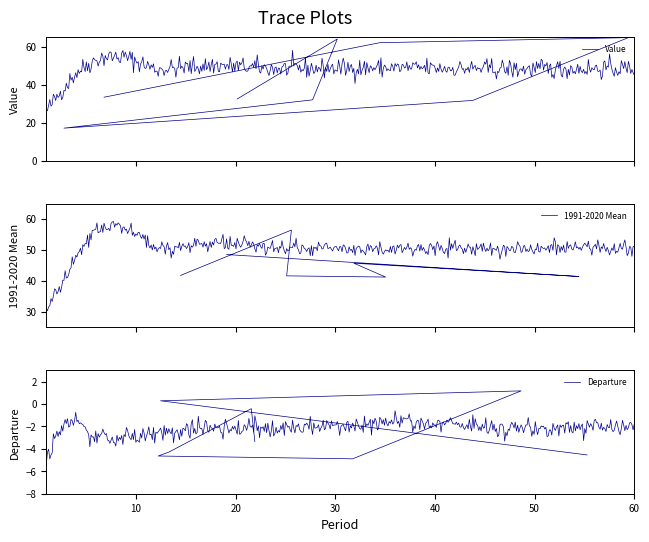

The value of Value at 16 is 48.5. True or false?

True